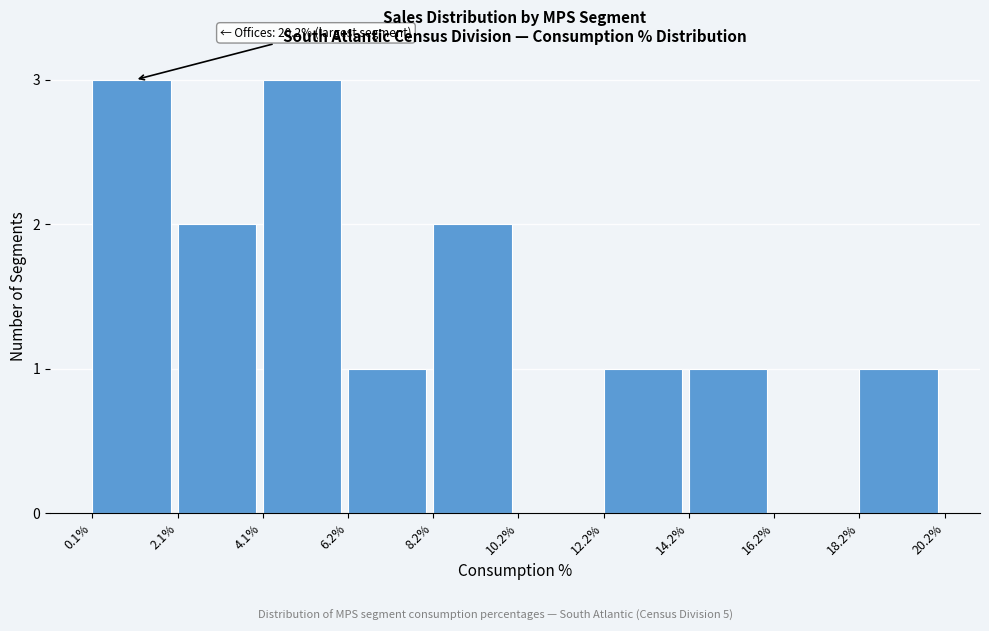

Reading left to right, list all the values displayed in this chart.

0.1%=3	2.1%=2	4.1%=3	6.2%=1	8.2%=2	10.2%=0	12.2%=1	14.2%=1	16.2%=0	18.2%=1